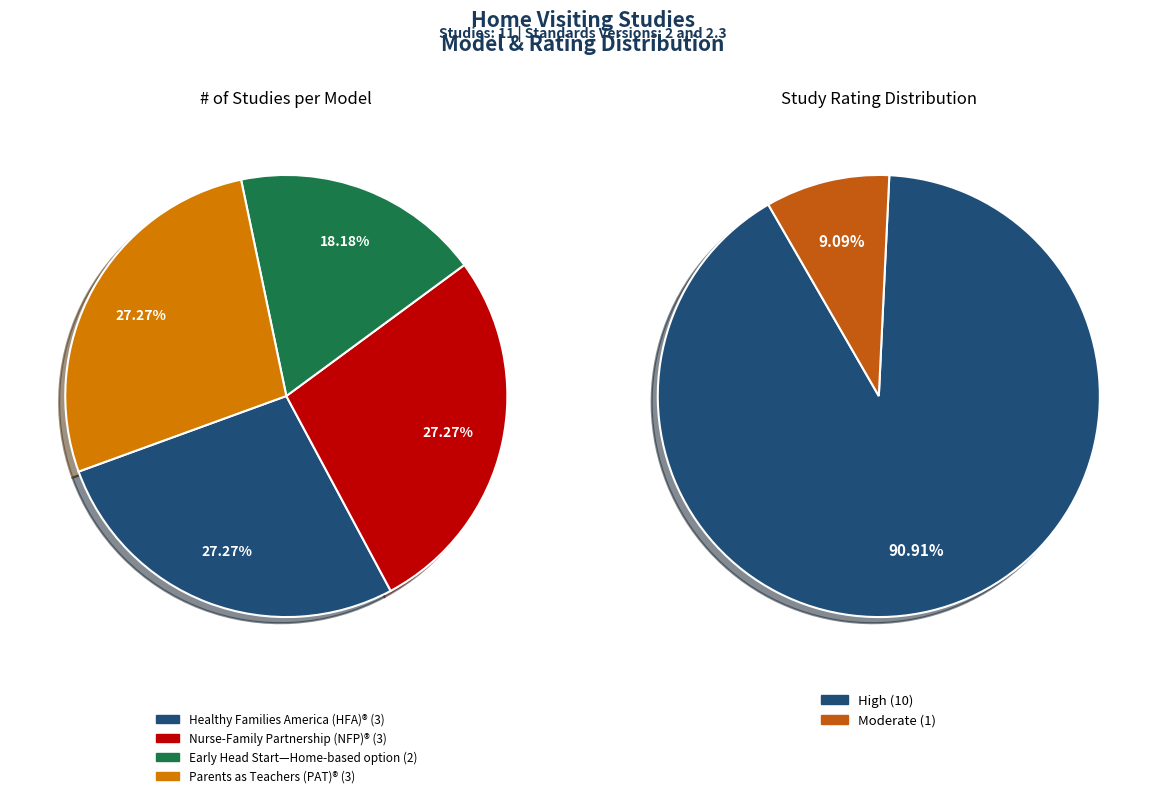

Is there any slice that represents more than half of the pie?

No